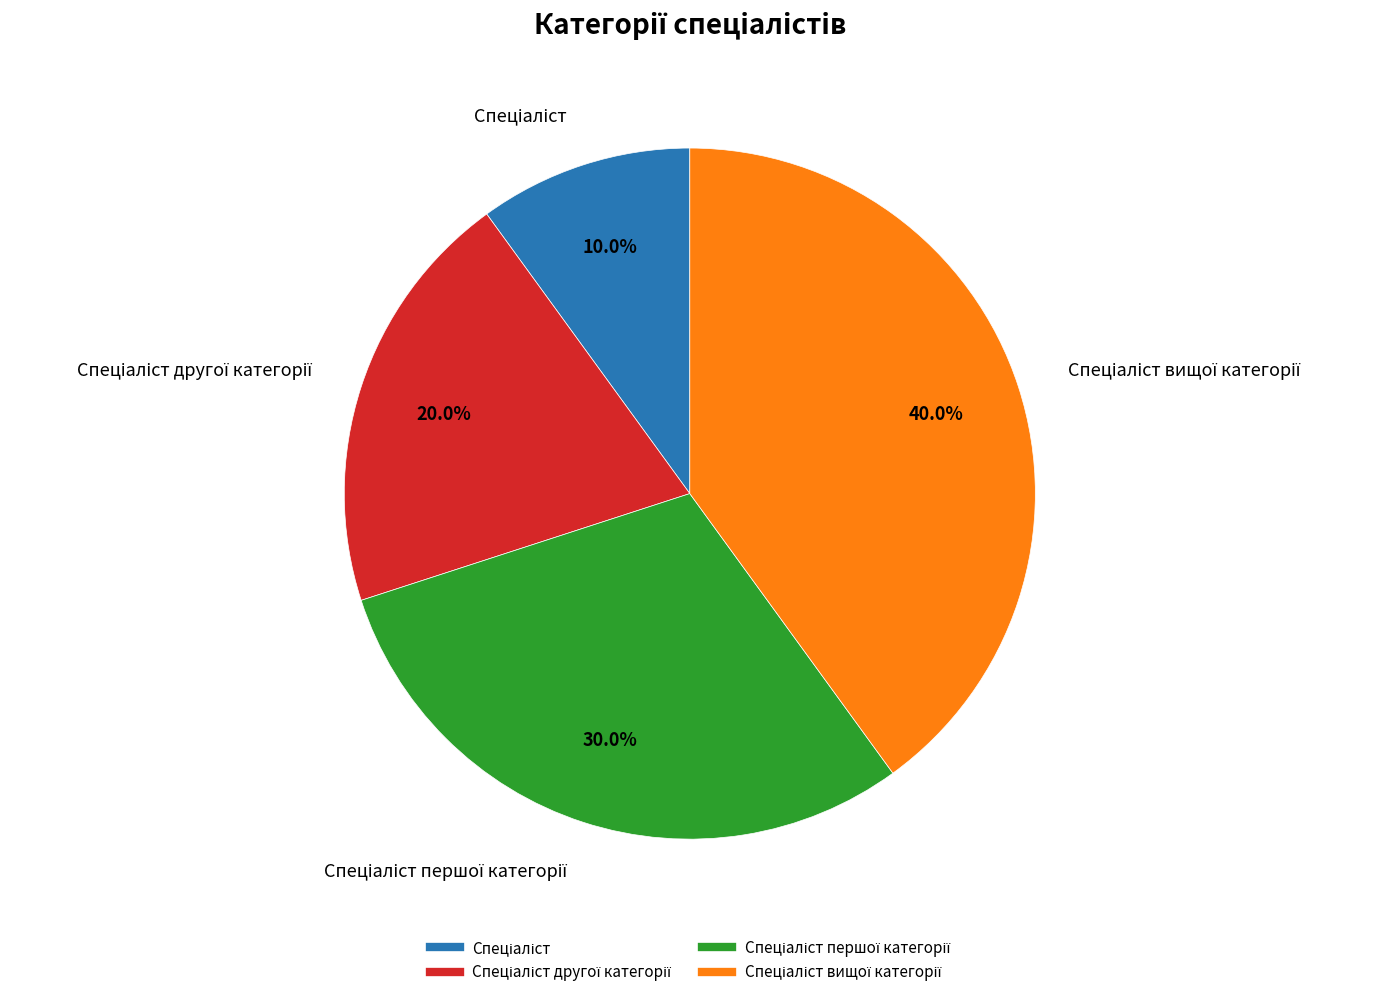

Does any single category account for the majority?

No